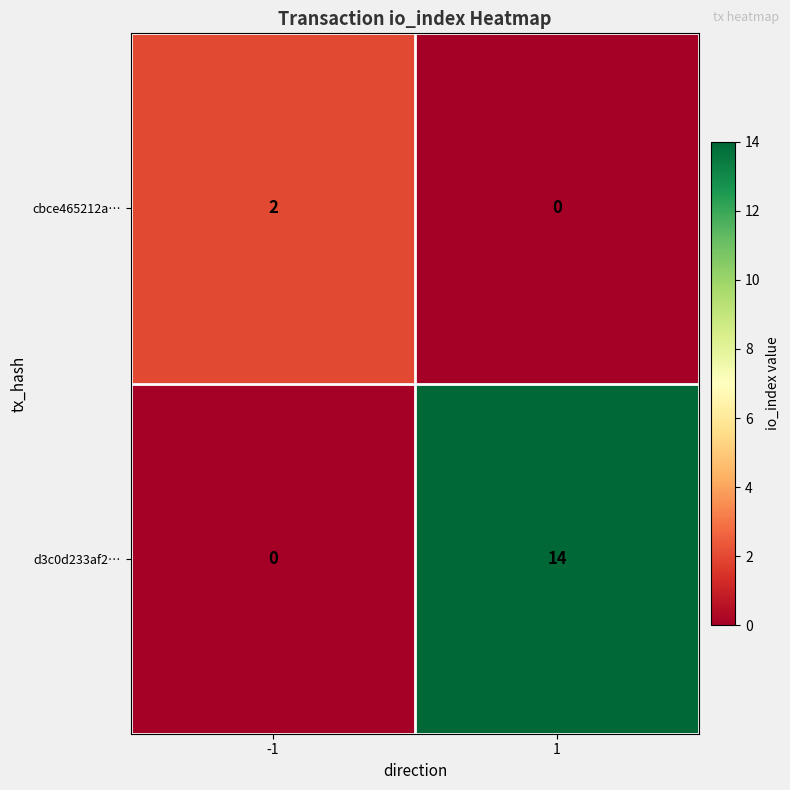

The cbce465212a… series shows 1 at -1. True or false?

False